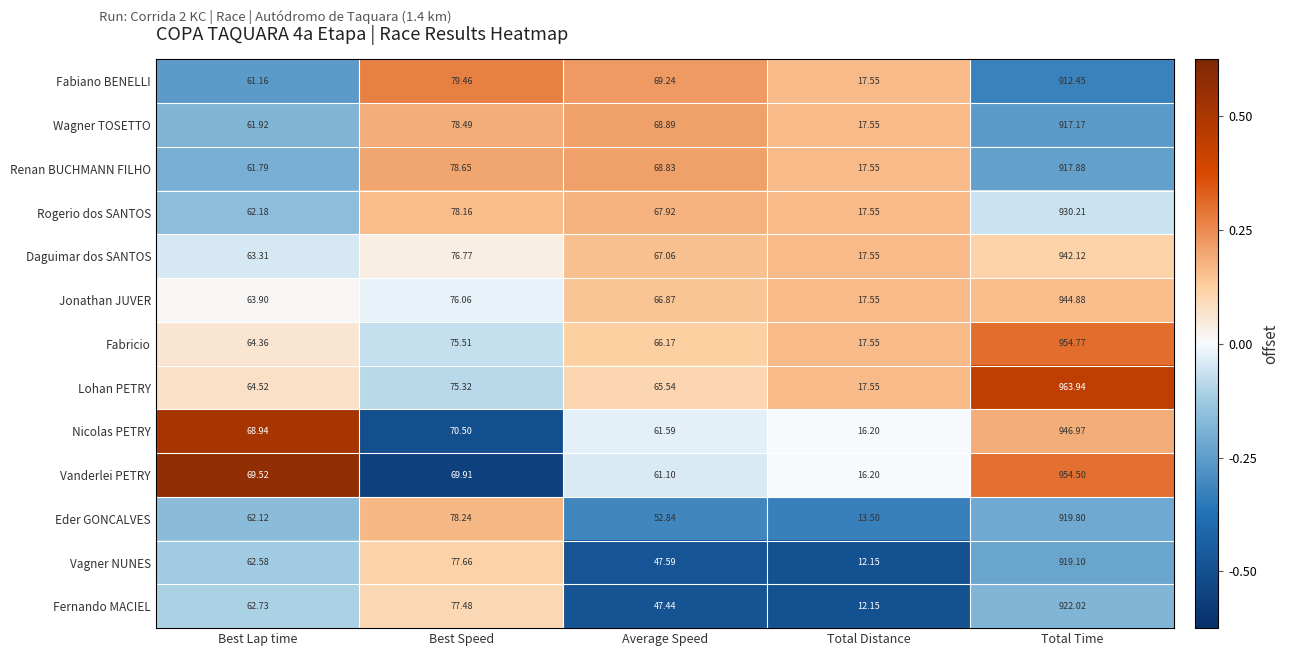

List the series in order of their peak value, highest first.

Lohan PETRY, Fabricio, Vanderlei PETRY, Nicolas PETRY, Jonathan JUVER, Daguimar dos SANTOS, Rogerio dos SANTOS, Fernando MACIEL, Eder GONCALVES, Vagner NUNES, Renan BUCHMANN FILHO, Wagner TOSETTO, Fabiano BENELLI